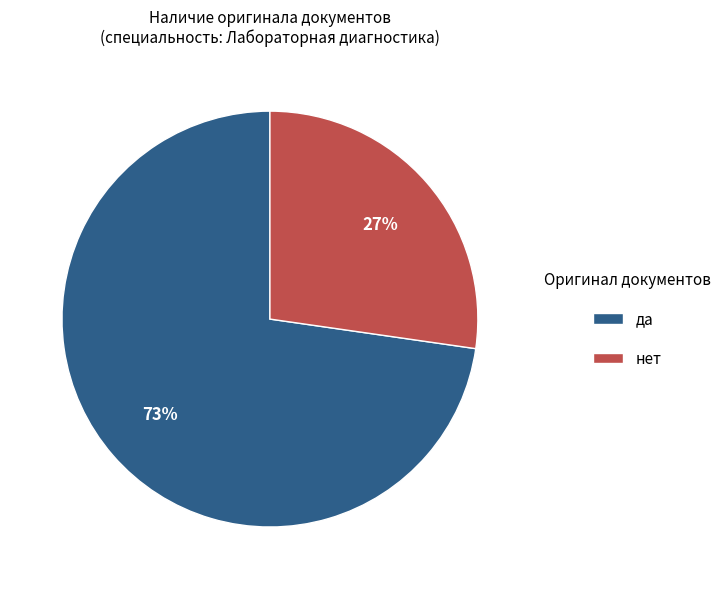

How many slices are in this pie chart?

2